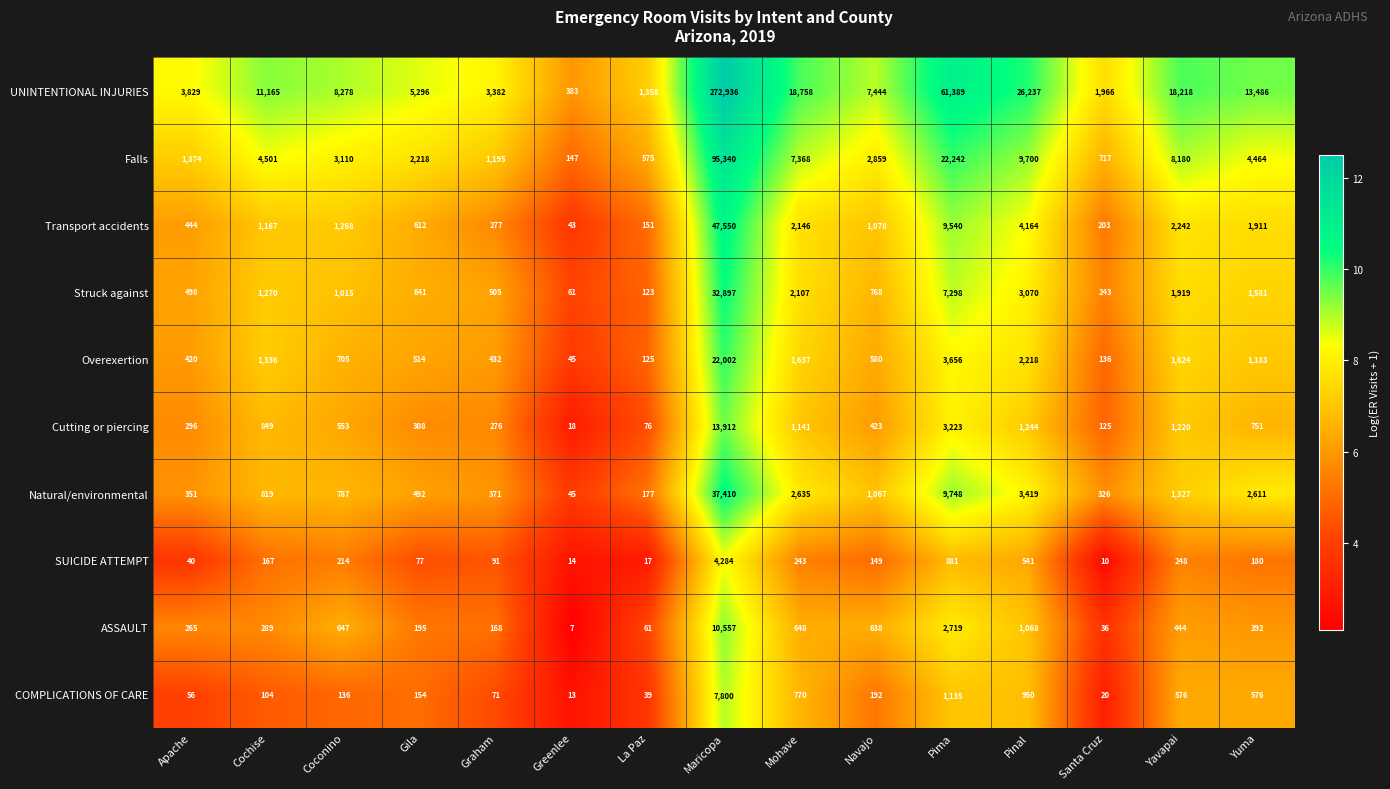

What value does the UNINTENTIONAL INJURIES series have at Gila, to the nearest 100?

5300